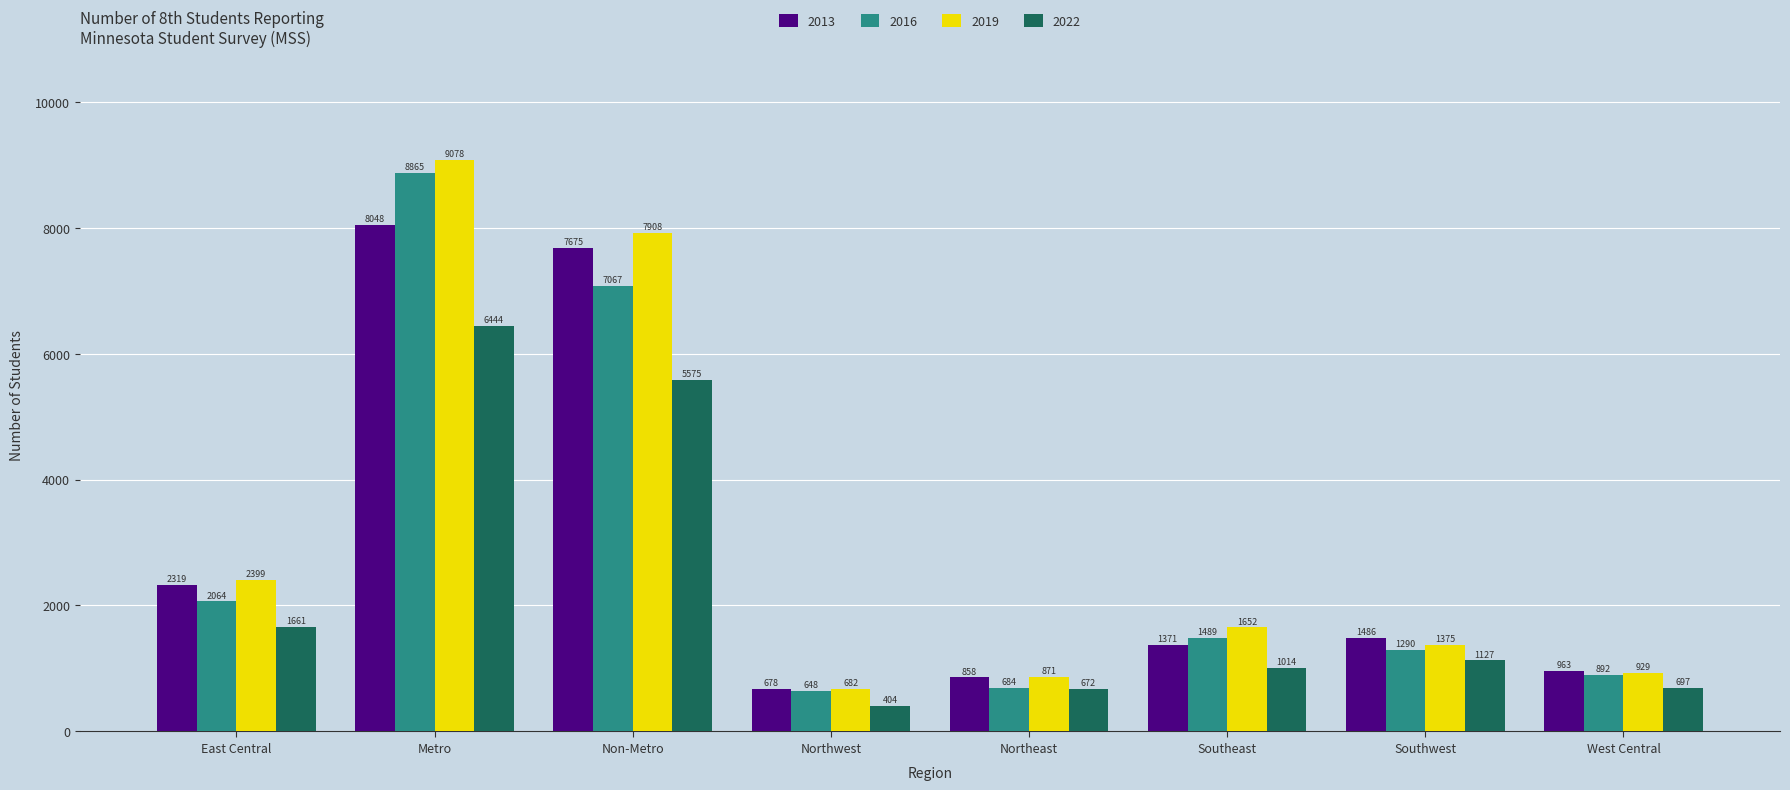

What is the sum of the 2013 values at Non-Metro and Southeast?

9046